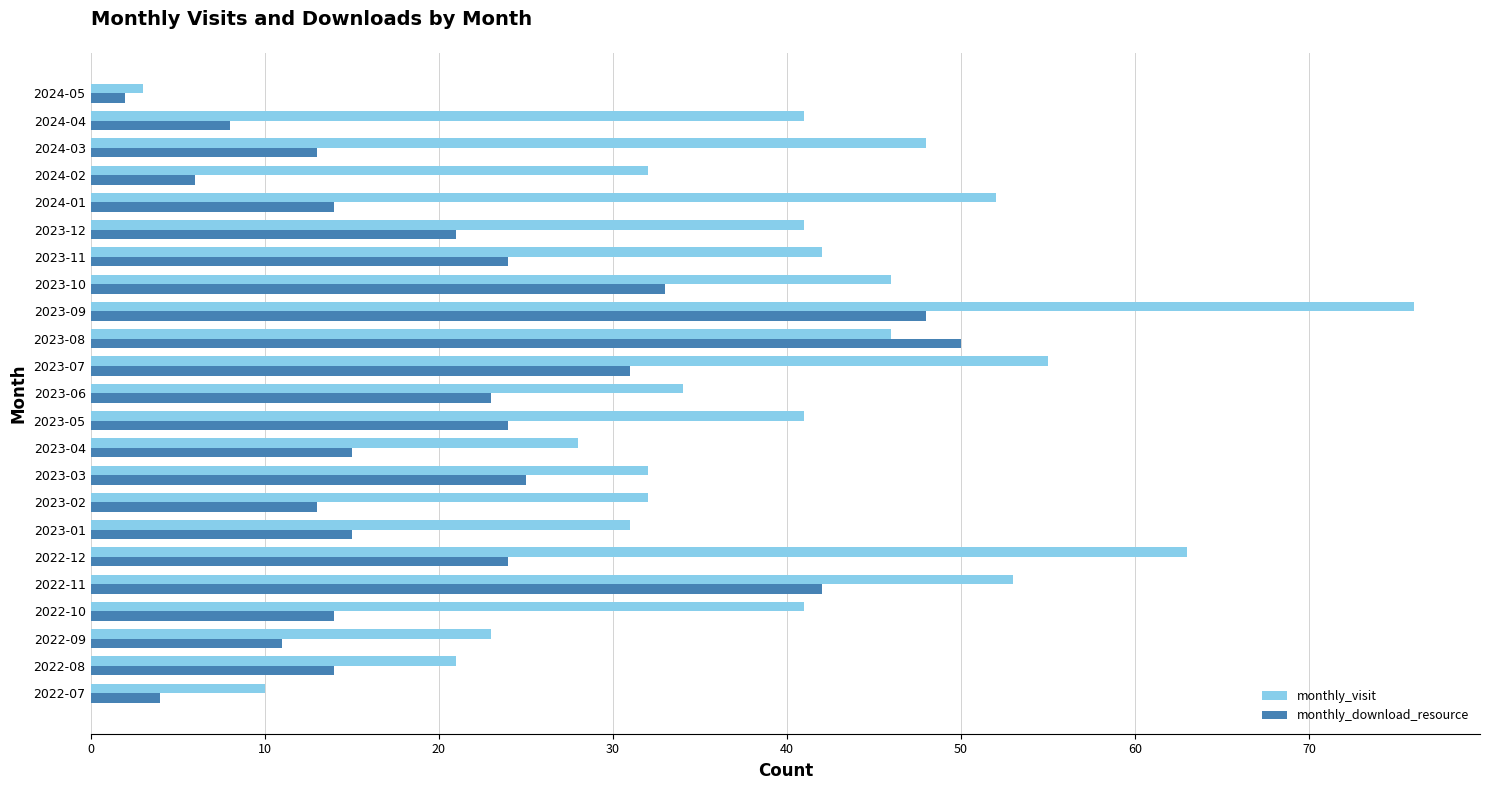

How many data points does each series have?

23